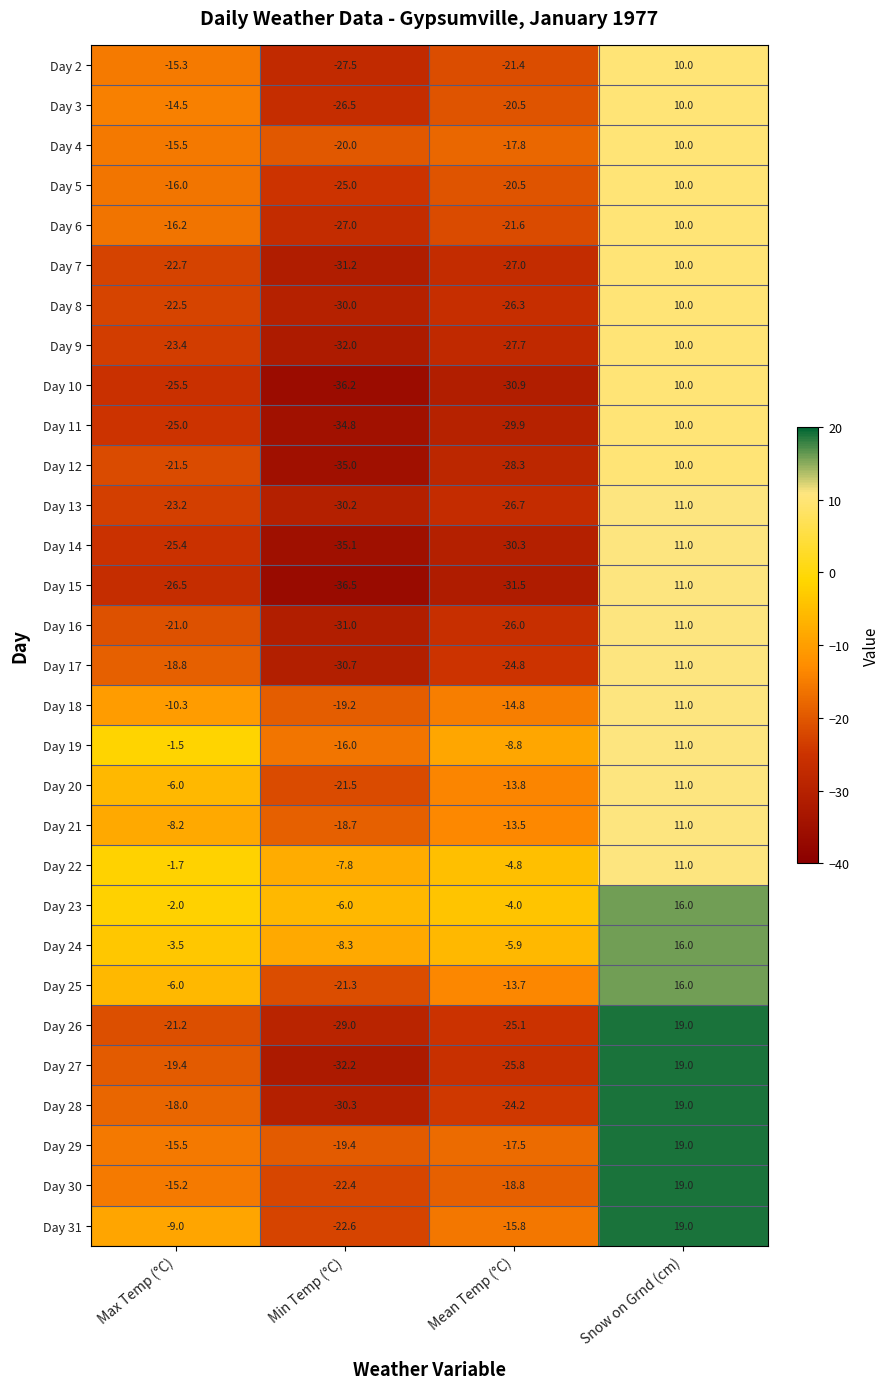

What is the highest value of the Day 29 series?

19.0